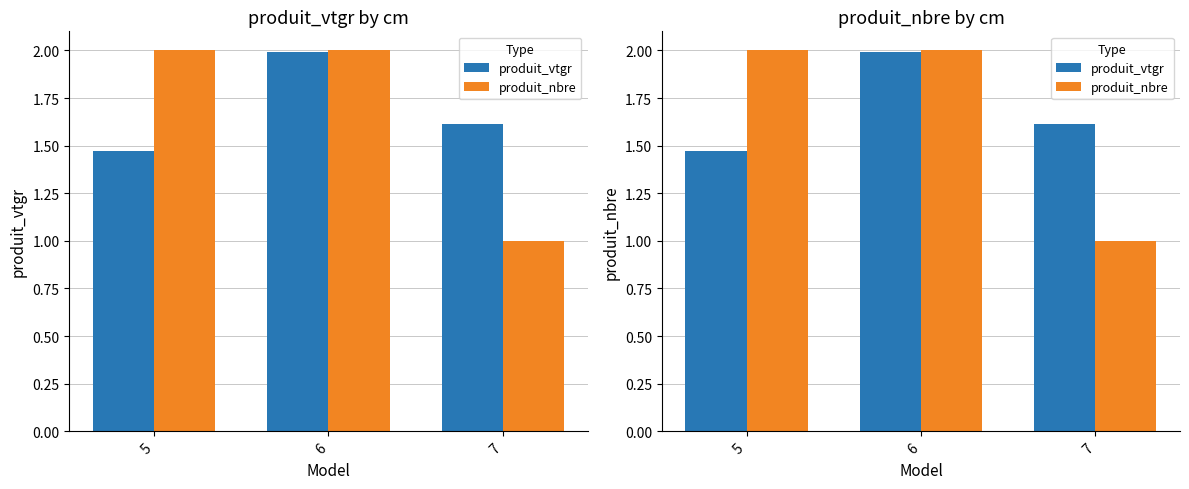

What value does the produit_nbre series have at 7?

1.0